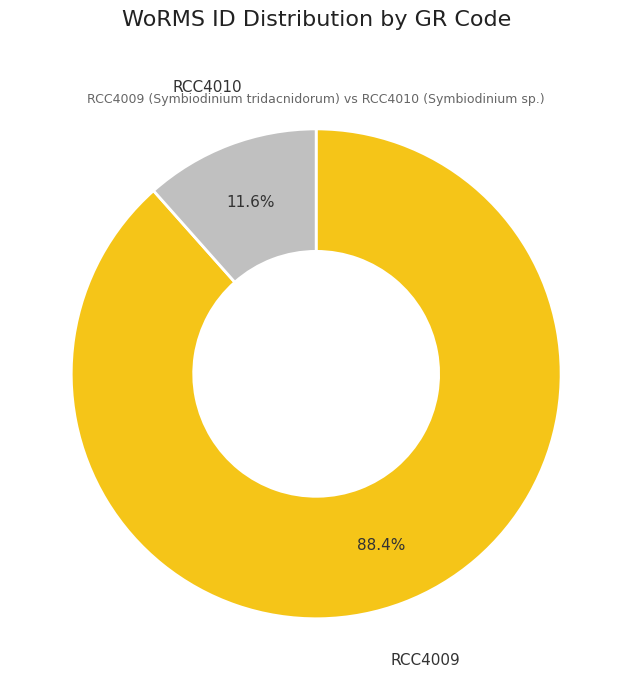

Is there any slice that represents more than half of the pie?

Yes